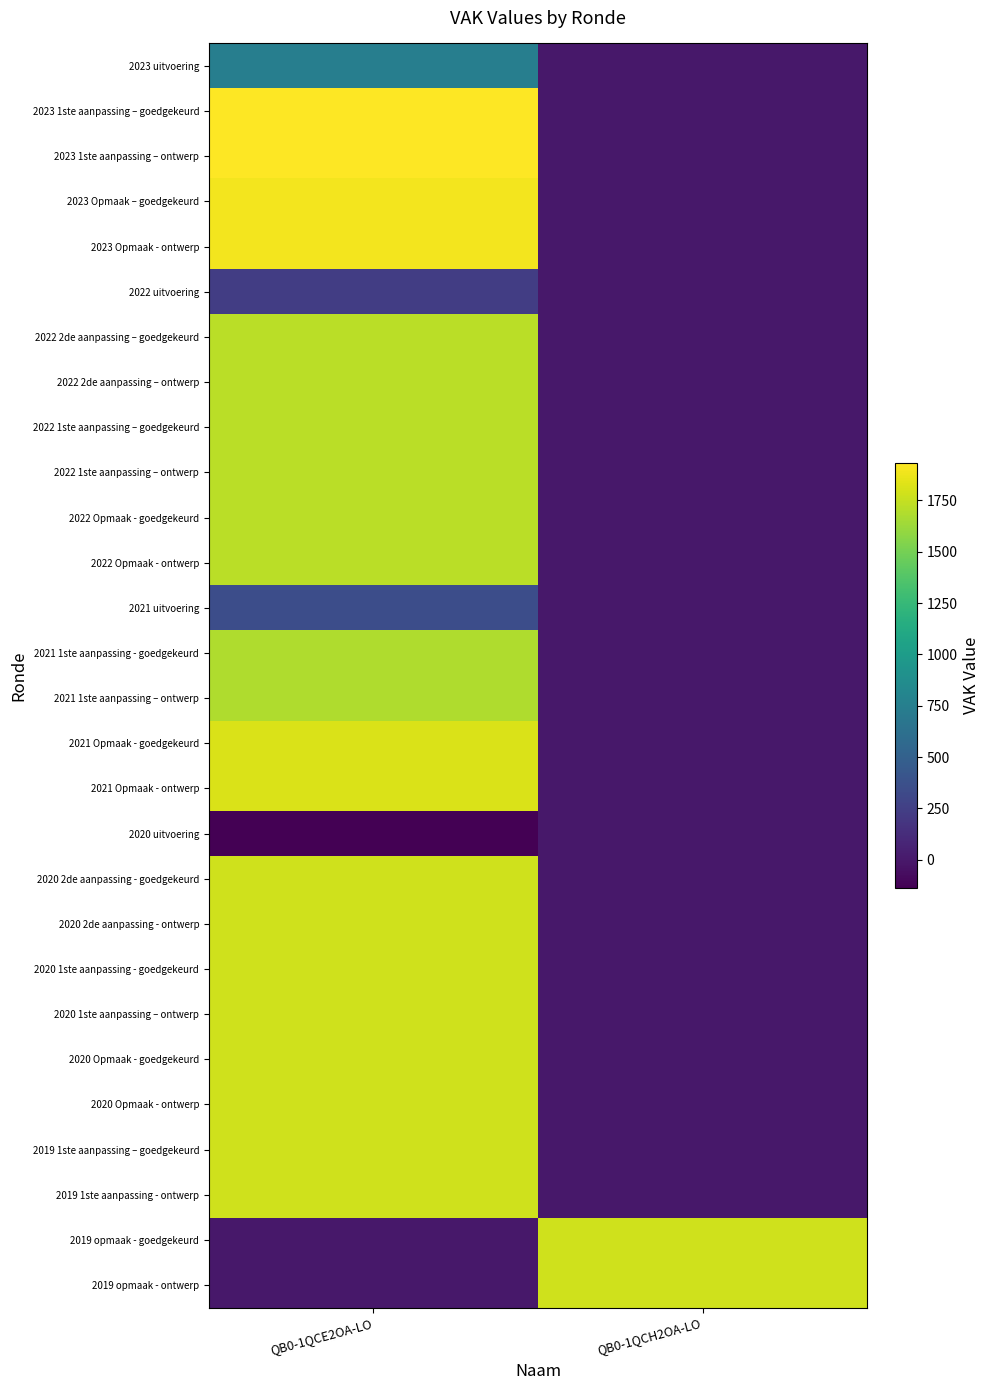

What is the total value across all series at QB0-1QCH2OA-LO?

3560